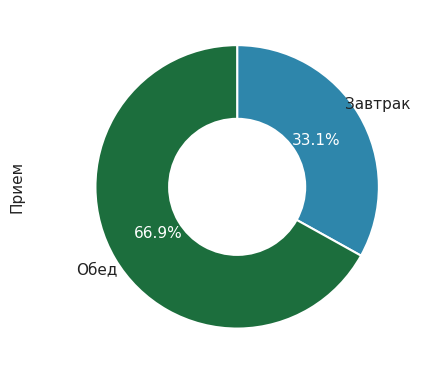

Does any single category account for the majority?

Yes